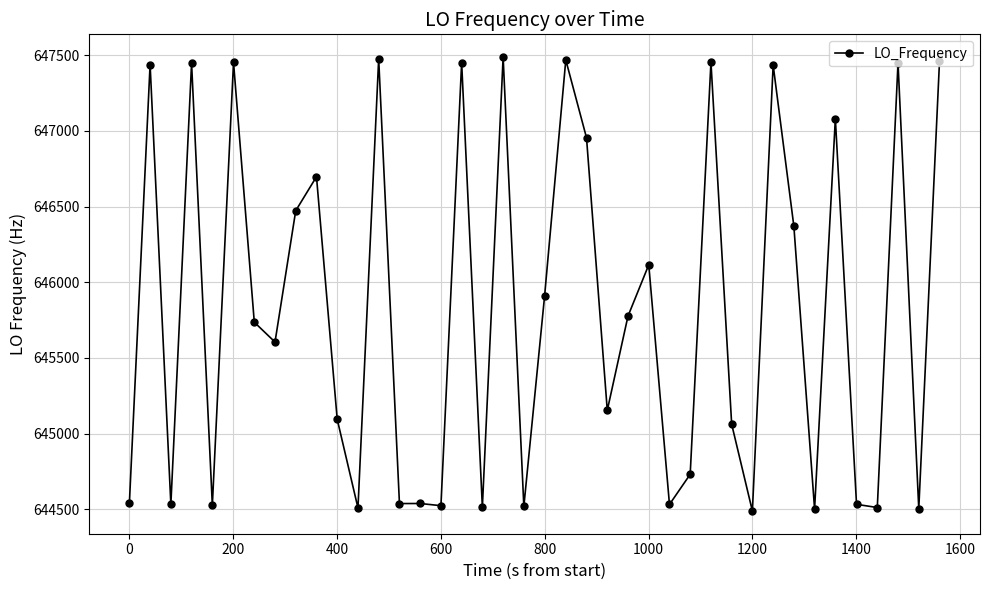

True or false: there are more than 1 points higher than both neighbors.

True